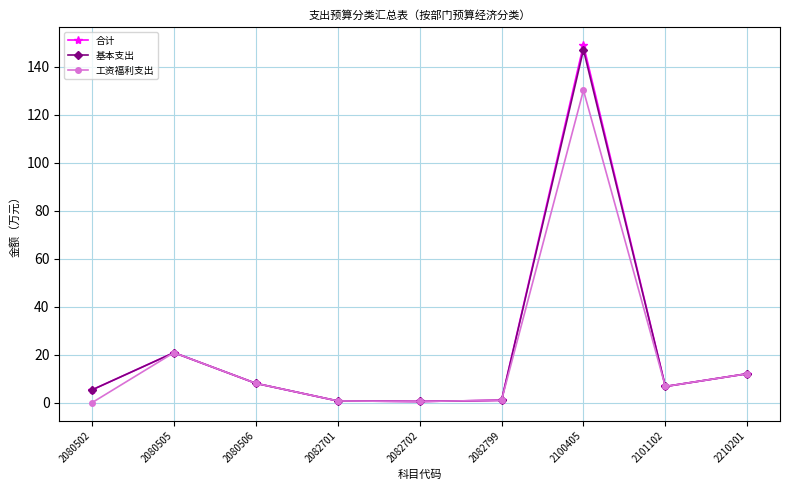

In 合计, how many points are lower than both neighbors (excluding endpoints)?

2